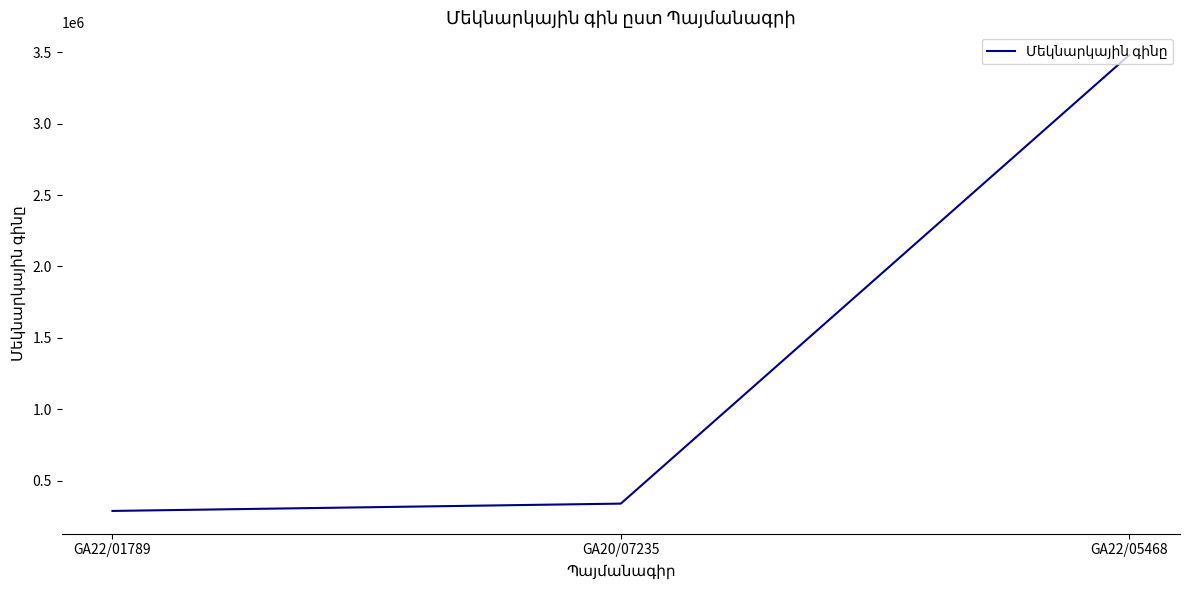

How many values are below 340434?

1